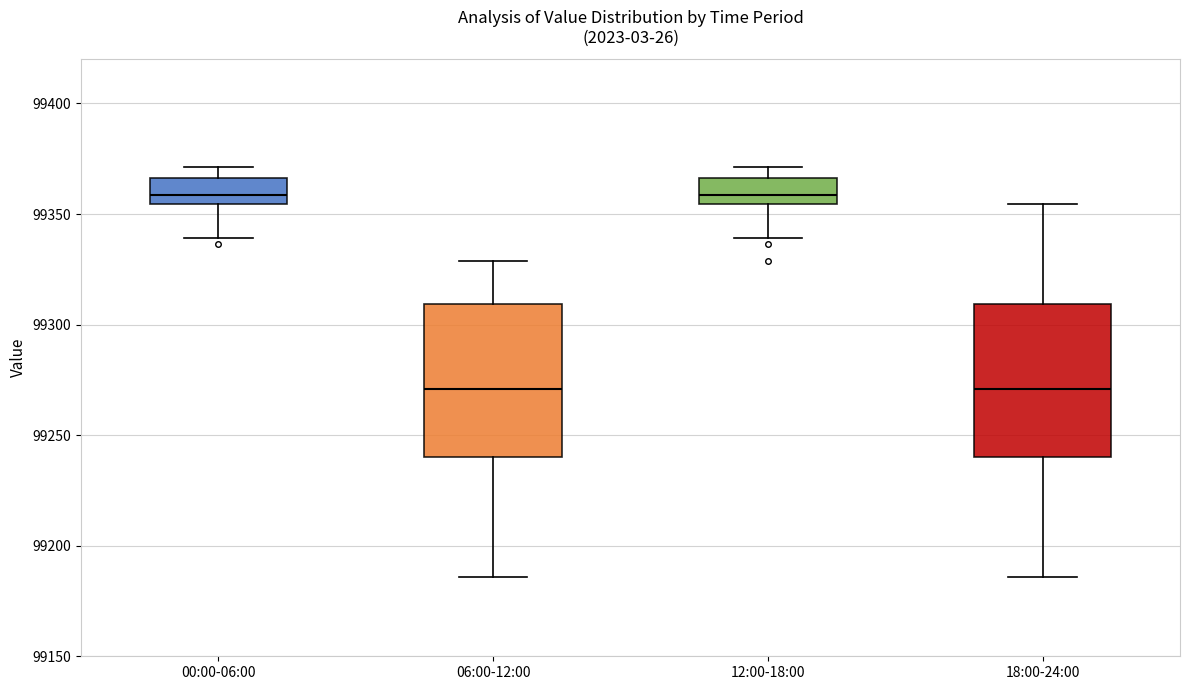

Reading left to right, read every box against the y-axis: the position of its median line, the range the box covers, and the ends of its whiskers. The values are not printed on the chart, so give them approximately, as read against the axis.

00:00-06:00: median 99360, box 99355 to 99365, whiskers 99340 to 99370
06:00-12:00: median 99270, box 99240 to 99310, whiskers 99185 to 99330
12:00-18:00: median 99360, box 99355 to 99365, whiskers 99340 to 99370
18:00-24:00: median 99270, box 99240 to 99310, whiskers 99185 to 99355